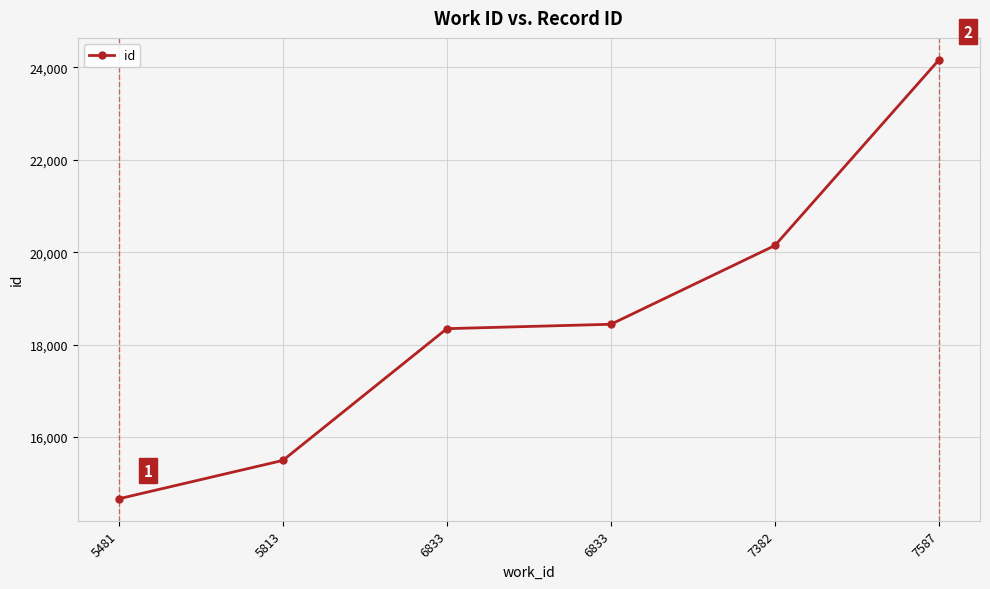

How many lines are shown in the chart?

1